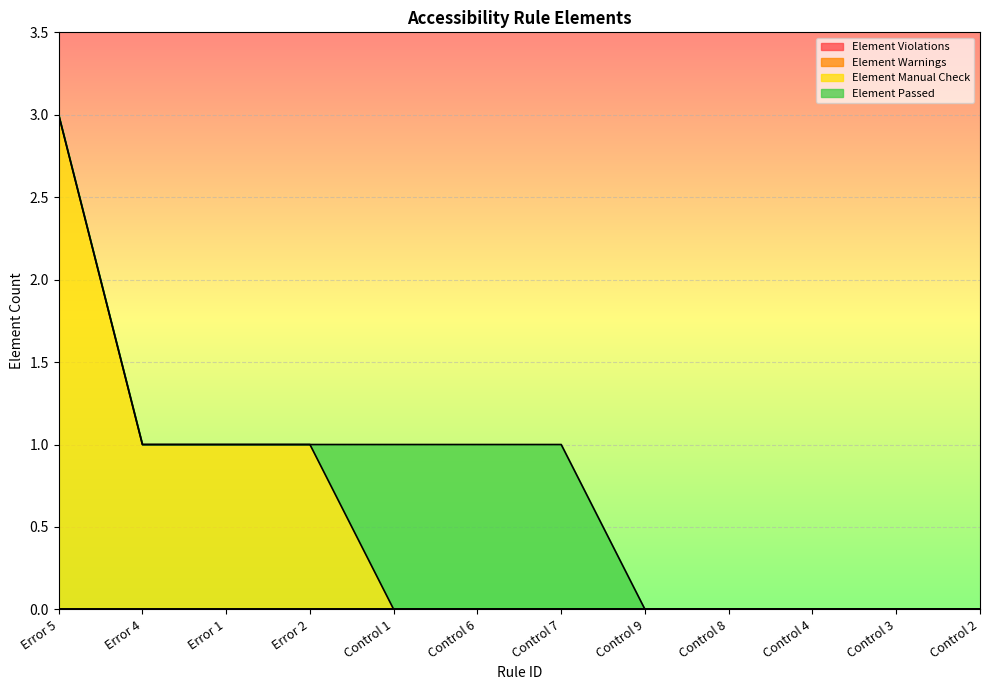

What is the total value across all series at Error 2?

1